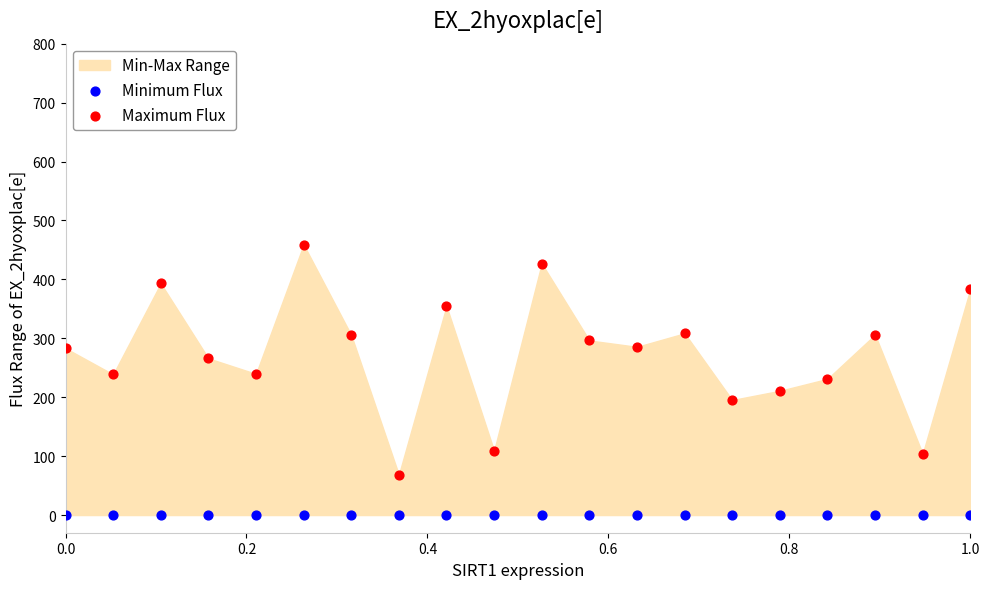

Which series contains the highest Y value?

Maximum Flux